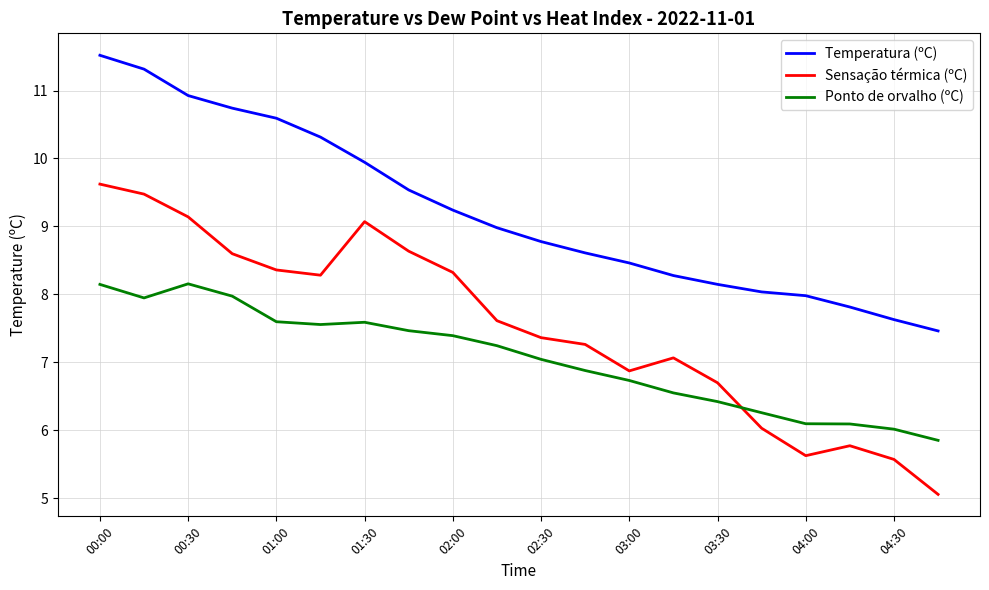

List the series in order of their peak value, lowest first.

Ponto de orvalho (ºC), Sensação térmica (ºC), Temperatura (ºC)